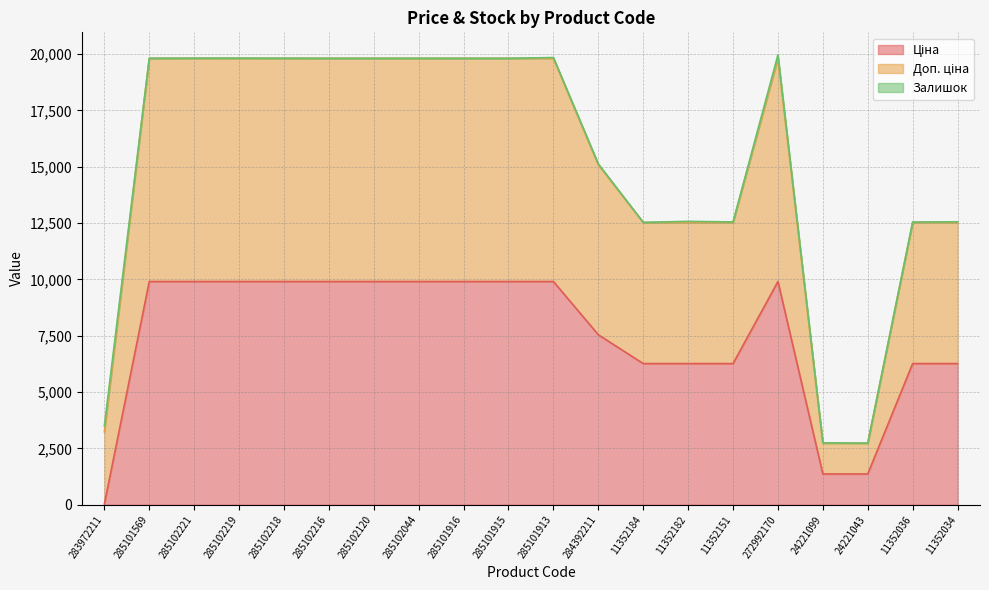

Which series has the widest spread of values?

Доп. ціна